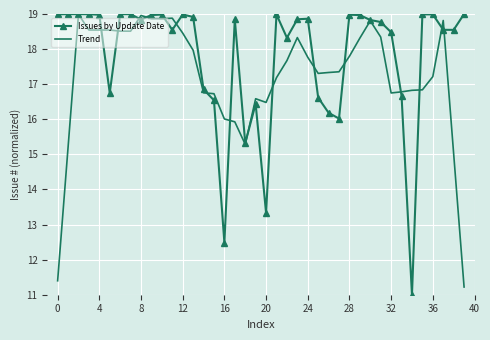

True or false: Trend has more than 2 points higher than both neighbors.

True